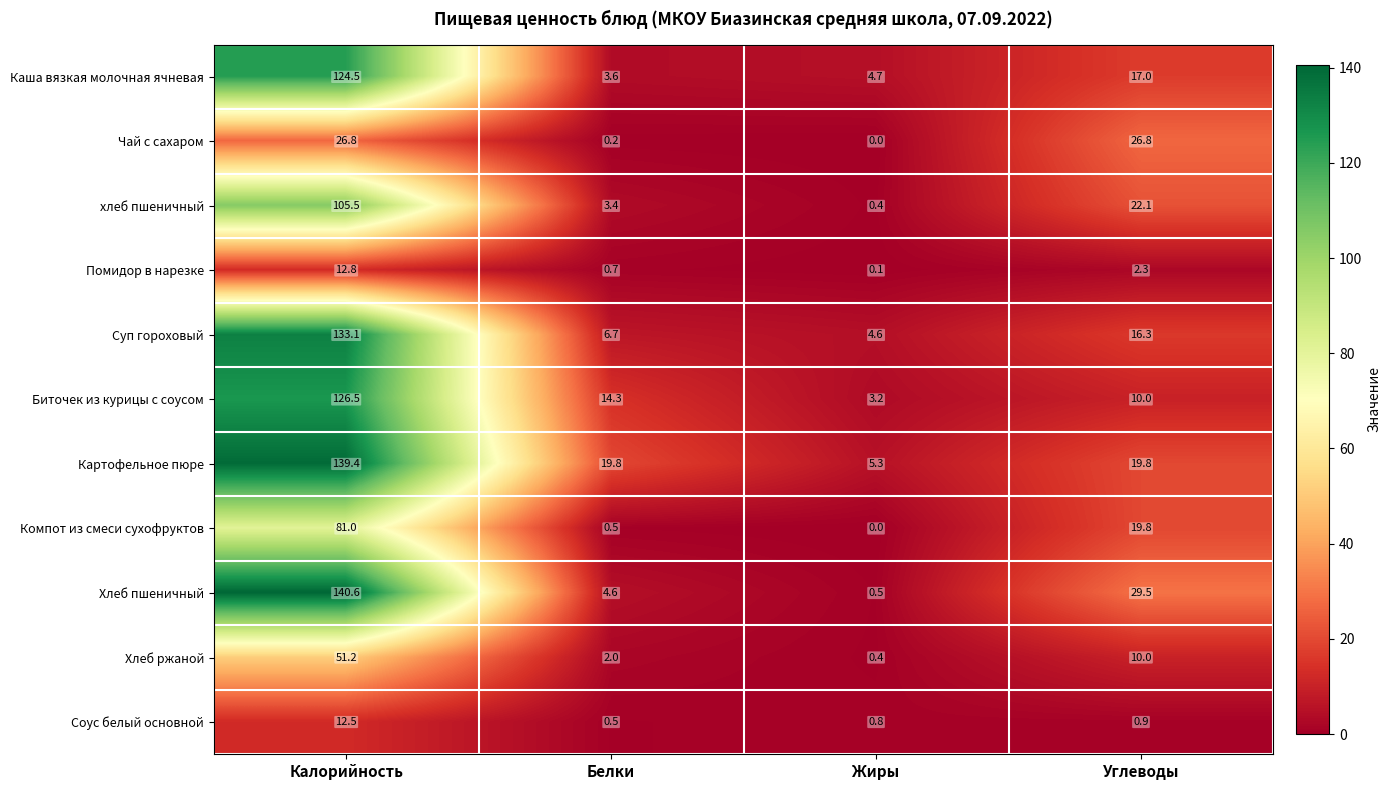

Is the value of хлеб пшеничный at Углеводы greater than the value of Компот из смеси сухофруктов at Углеводы?

Yes